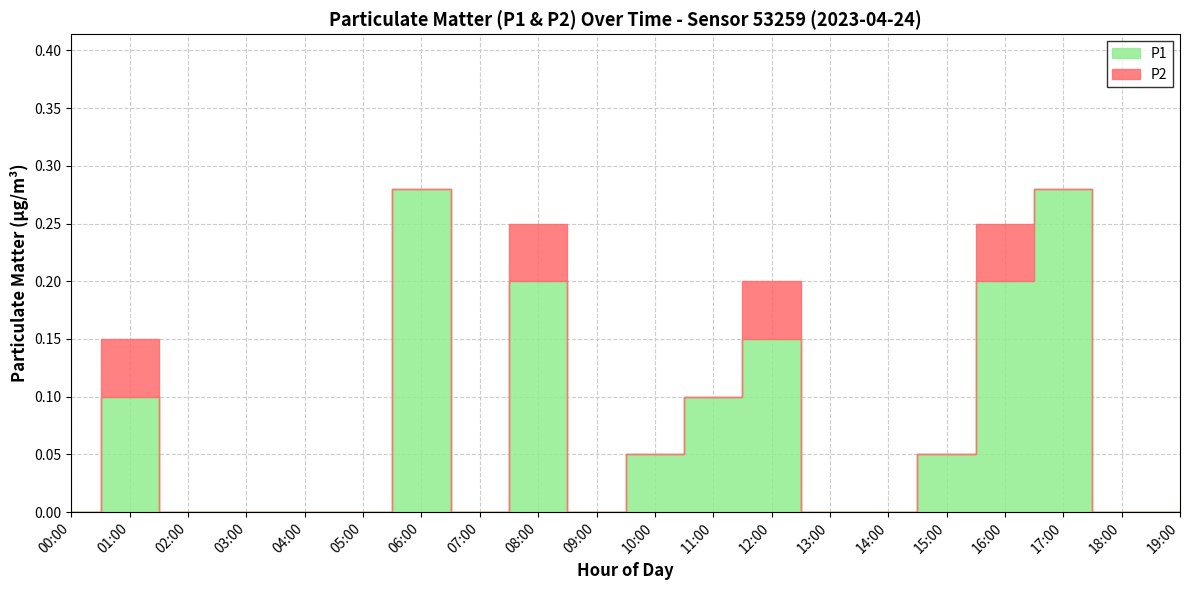

Does the chart display data point markers on the line(s)?

No